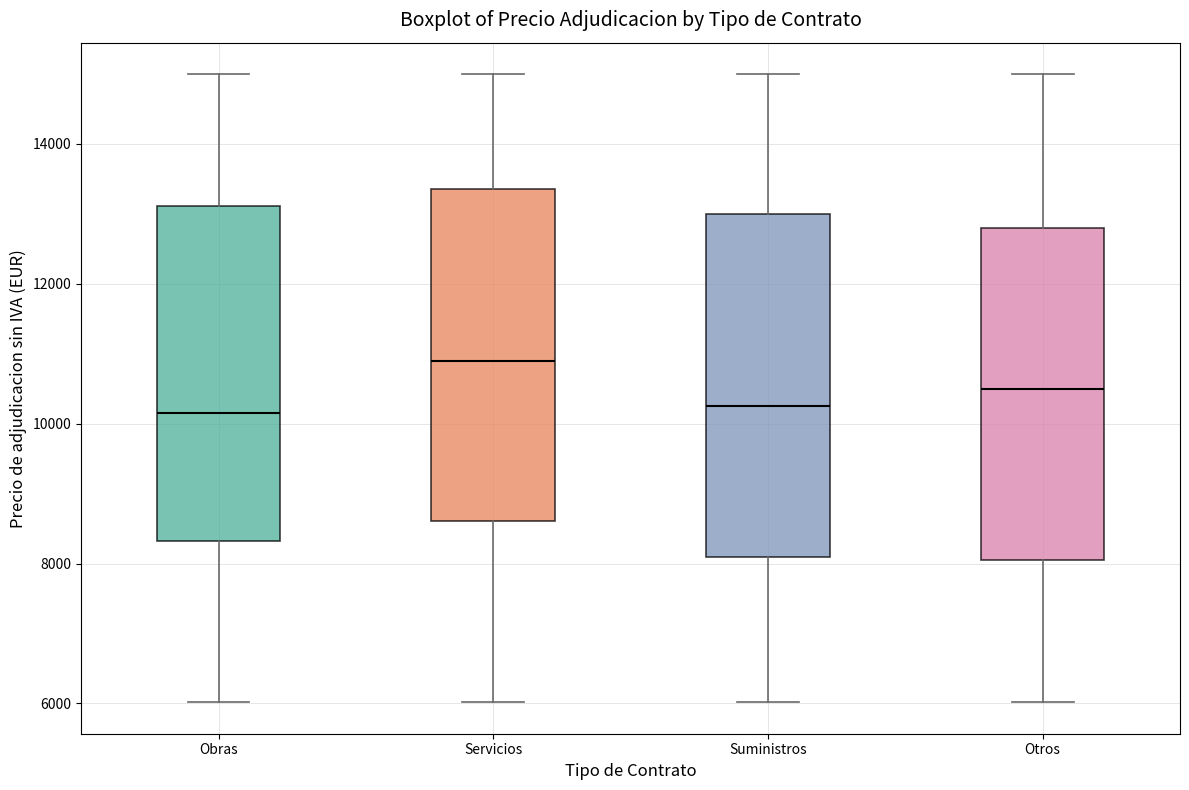

Reading left to right, read every box against the y-axis: the position of its median line, the range the box covers, and the ends of its whiskers. The values are not printed on the chart, so give them approximately, as read against the axis.

Obras: median 10200, box 8400 to 13200, whiskers 6000 to 15000
Servicios: median 11000, box 8600 to 13400, whiskers 6000 to 15000
Suministros: median 10200, box 8200 to 13000, whiskers 6000 to 15000
Otros: median 10600, box 8000 to 12800, whiskers 6000 to 15000